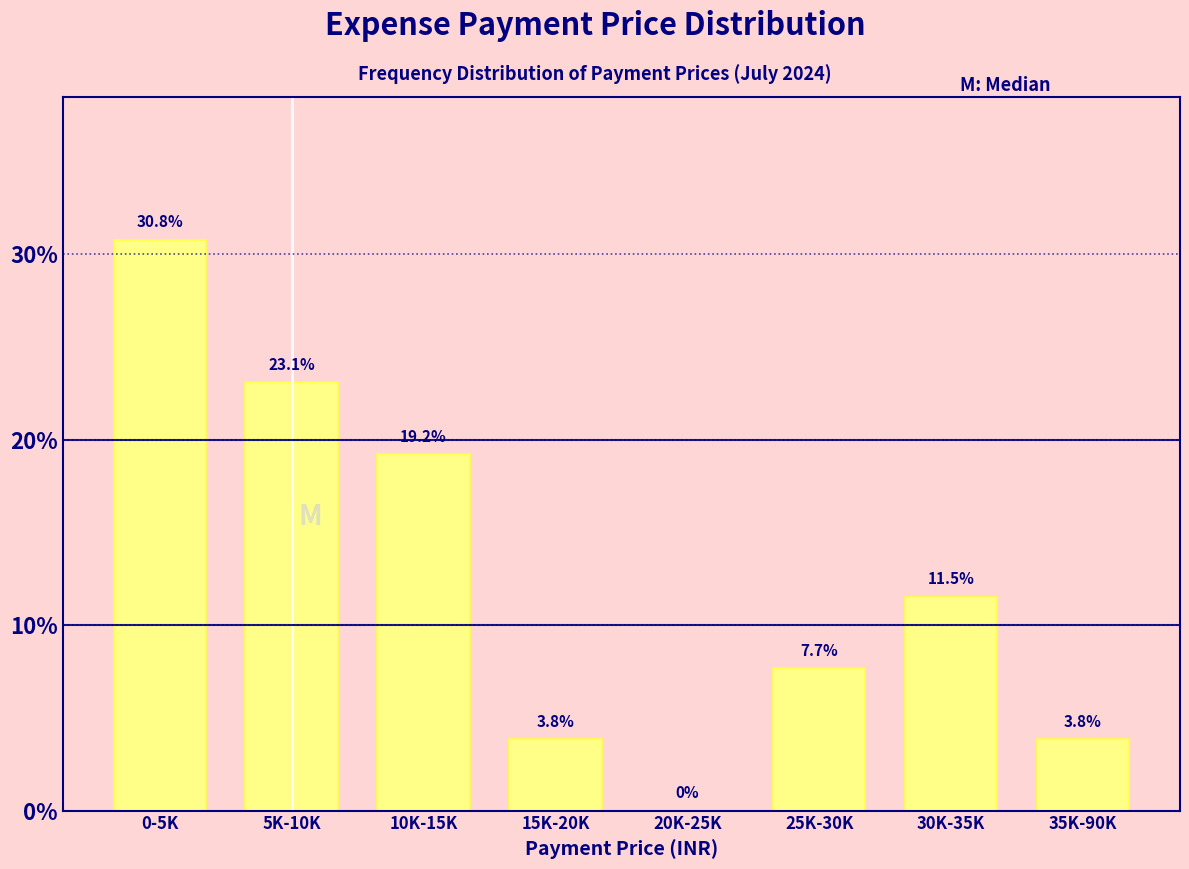

Reading left to right, what are all the values shown in this chart?

0-5K=30.8	5K-10K=23.1	10K-15K=19.2	15K-20K=3.8	20K-25K=0.0	25K-30K=7.7	30K-35K=11.5	35K-90K=3.8